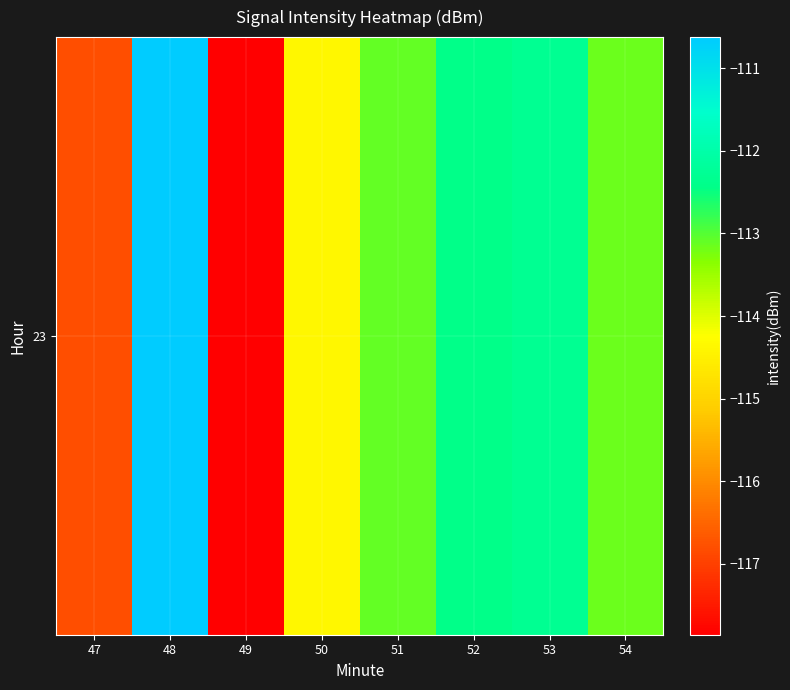

Reading left to right, transcribe all the data shown in this chart.

-116.8	-110.6	-117.9	-114.4	-113.1	-112.4	-112.3	-113.1